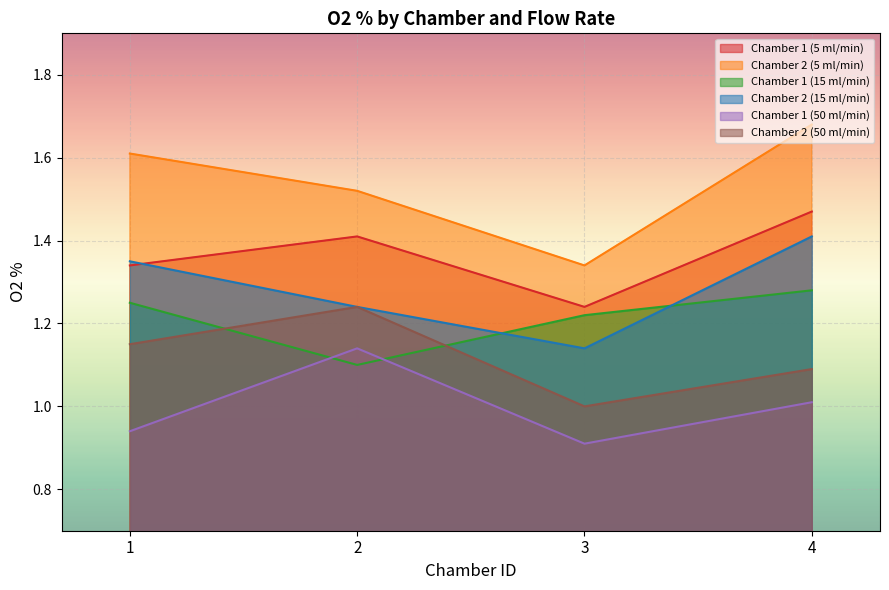

The Chamber 1 (5 ml/min) series shows 2.2 at 2. True or false?

False